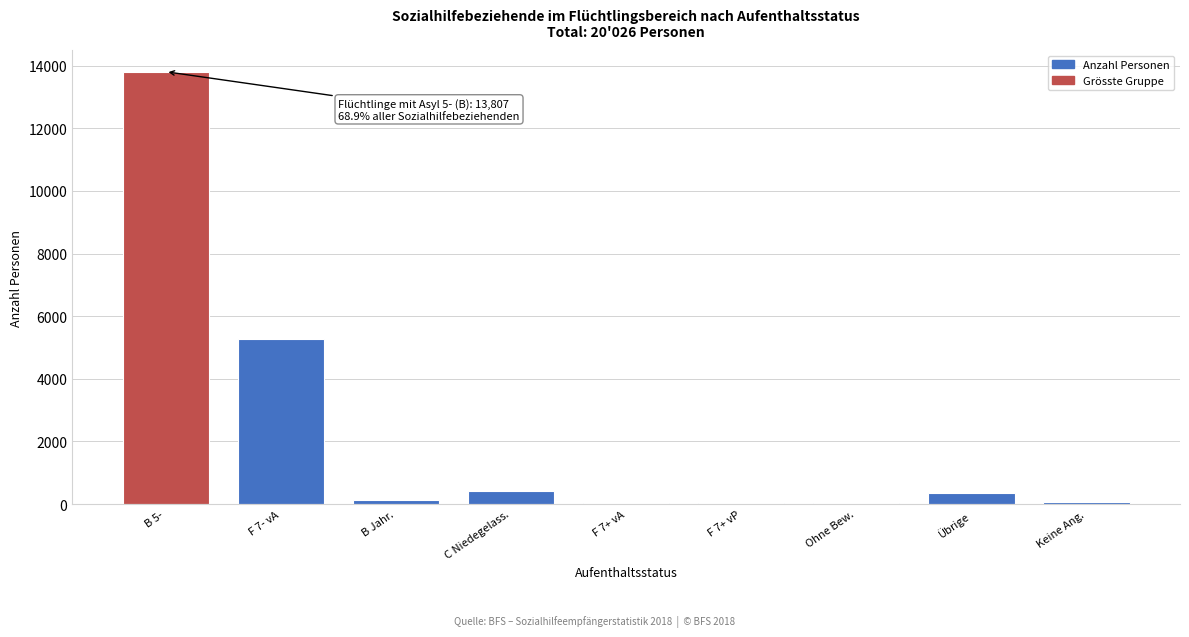

What is the sum of all values?

20091